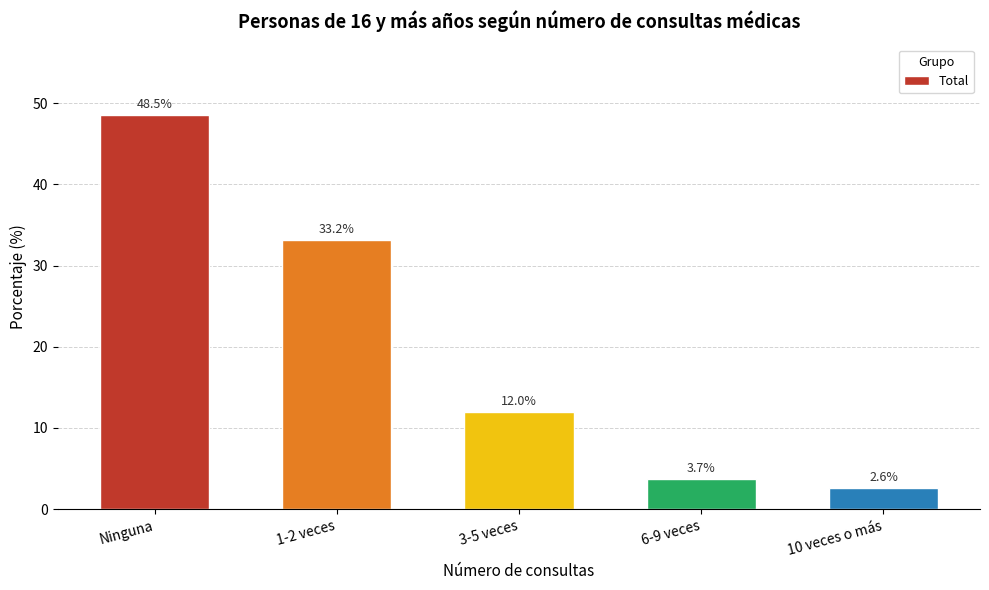

Reading left to right, what are all the values shown in this chart?

Ninguna=48.5	1-2 veces=33.2	3-5 veces=12.0	6-9 veces=3.7	10 veces o más=2.6